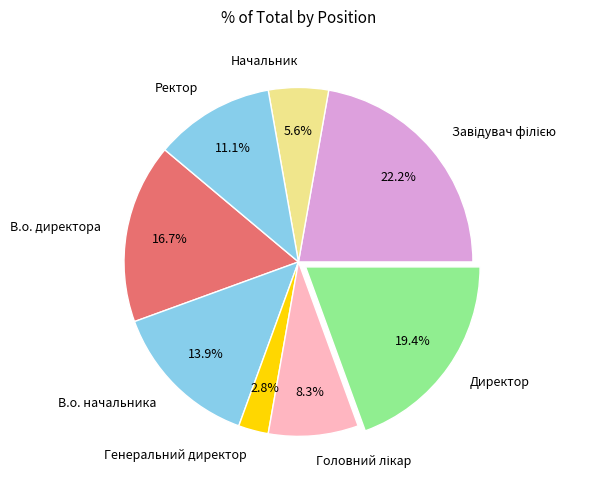

What is the smallest slice in the pie chart?

Генеральний директор